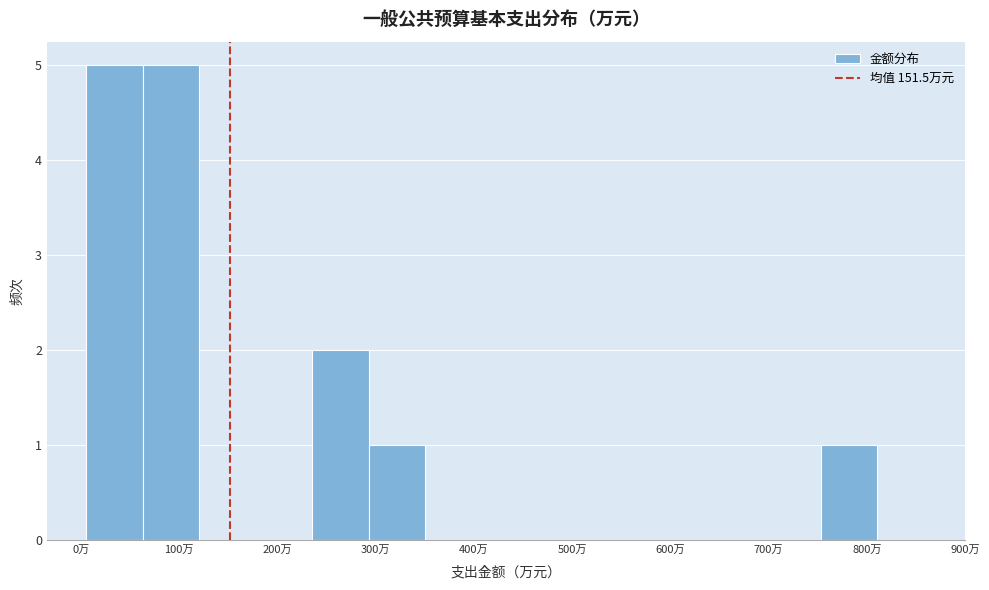

Reading left to right, list every bar in this chart as the range it spans on the x-axis followed by its height. Neither the bar edges nor the heights are printed on the chart, so give them approximately, as read against the axes.

10 to 60: 5
60 to 120: 5
120 to 180: 0
180 to 240: 0
240 to 290: 2
290 to 350: 1
350 to 410: 0
410 to 470: 0
470 to 520: 0
520 to 580: 0
580 to 640: 0
640 to 700: 0
700 to 750: 0
750 to 810: 1